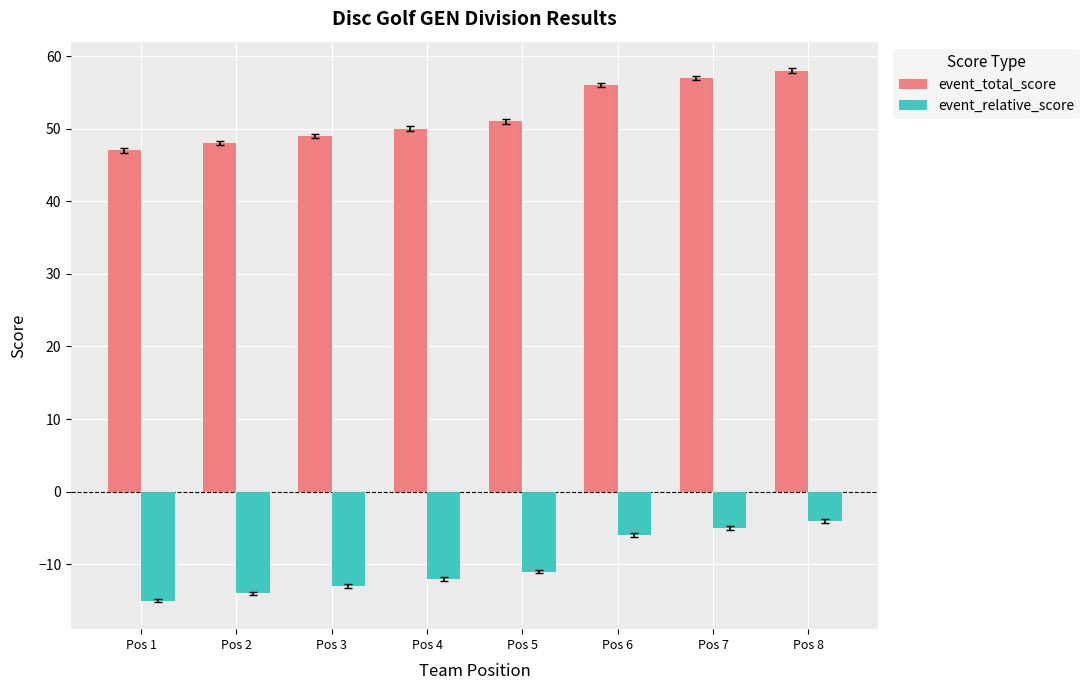

What is the difference between the maximum and minimum values in the event_relative_score series?

11